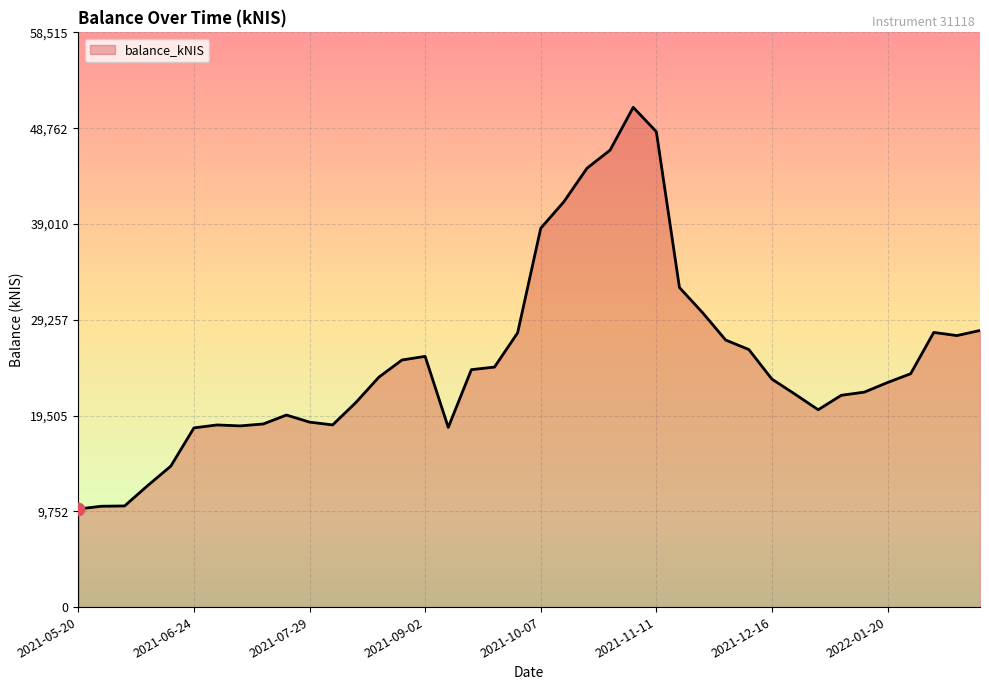

What is the maximum value shown in the chart?

50882.7